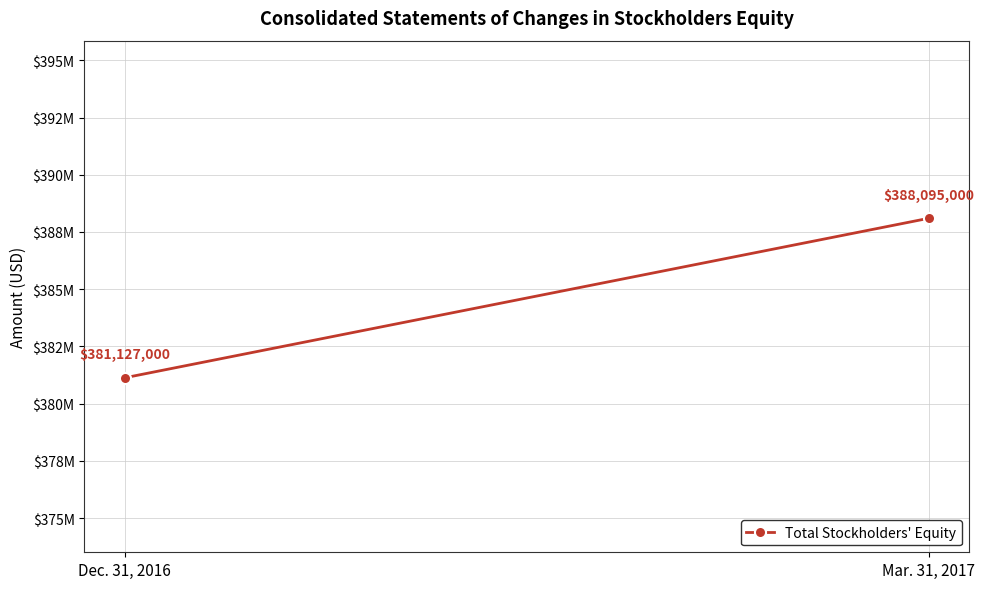

List the labels in order of value, largest first.

Mar. 31, 2017, Dec. 31, 2016